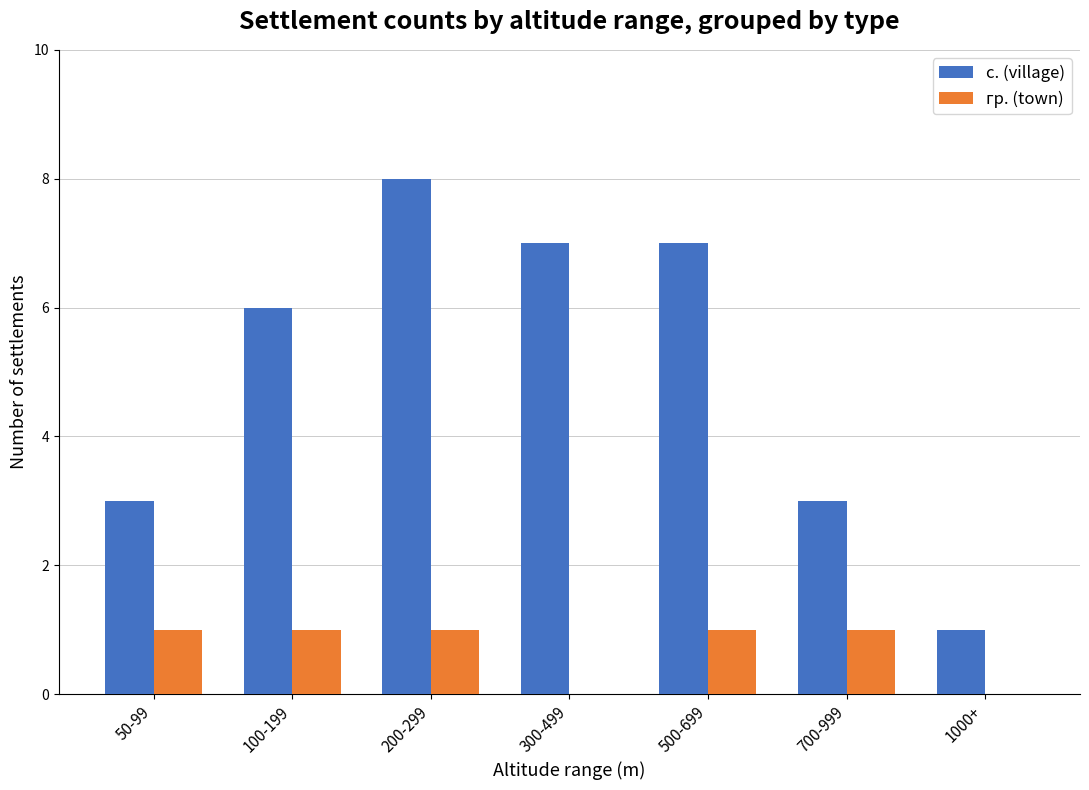

Is the value of с. (village) at 700-999 greater than the value of гр. (town) at 100-199?

Yes